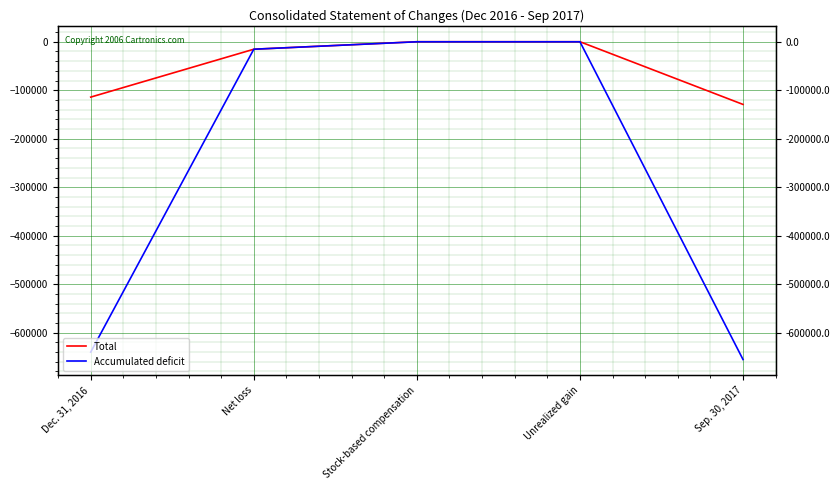

What is the total value across all series at Sep. 30, 2017?

-784611